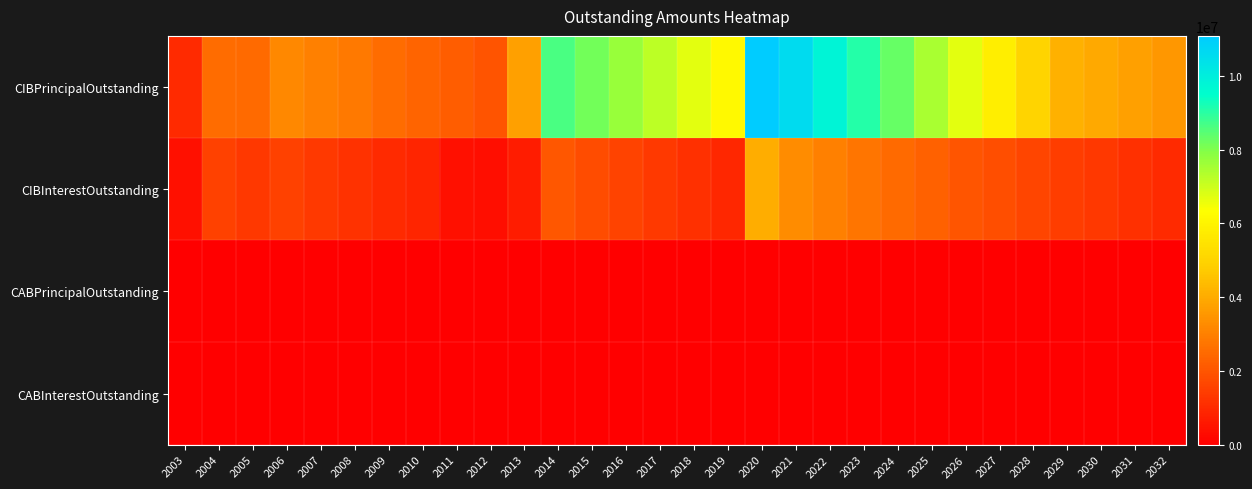

Reading left to right, list all the values displayed in this chart.

CIBPrincipalOutstanding: 2003=1031000.0	2004=2531000.0	2005=2485000.0	2006=3184000.0	2007=3032000.0	2008=2854000.0	2009=2530000.0	2010=2350000.0	2011=2200000.0	2012=1975000.0	2013=3745000.0	2014=8635000.0	2015=8170000.0	2016=7690000.0	2017=7200000.0	2018=6695000.0	2019=6175000.0	2020=11090000.0	2021=10580000.0	2022=9830000.0	2023=9065000.0	2024=8285000.0	2025=7490000.0	2026=6675000.0	2027=5840000.0	2028=4995000.0	2029=4135000.0	2030=3945000.0	2031=3750000.0	2032=3545000.0
CIBInterestOutstanding: 2003=391163.8	2004=1528041.2	2005=1339236.2	2006=1550892.3	2007=1364700.5	2008=1202939.8	2009=1029369.0	2010=893073.2	2011=412187.5	2012=351962.5	2013=680773.0	2014=2047347.0	2015=1801242.2	2016=1567168.0	2017=1346634.0	2018=1140355.8	2019=949167.0	2020=4054985.8	2021=3285160.0	2022=3005455.0	2023=2739935.0	2024=2488910.0	2025=2252690.0	2026=2031625.0	2027=1826105.0	2028=1636440.0	2029=1462900.0	2030=1301300.0	2031=1147400.0	2032=1001500.0
CABPrincipalOutstanding: 2003=0.0	2004=0.0	2005=0.0	2006=0.0	2007=0.0	2008=0.0	2009=0.0	2010=0.0	2011=0.0	2012=0.0	2013=0.0	2014=0.0	2015=0.0	2016=0.0	2017=0.0	2018=0.0	2019=0.0	2020=0.0	2021=0.0	2022=0.0	2023=0.0	2024=0.0	2025=0.0	2026=0.0	2027=0.0	2028=0.0	2029=0.0	2030=0.0	2031=0.0	2032=0.0
CABInterestOutstanding: 2003=0.0	2004=0.0	2005=0.0	2006=0.0	2007=0.0	2008=0.0	2009=0.0	2010=0.0	2011=0.0	2012=0.0	2013=0.0	2014=0.0	2015=0.0	2016=0.0	2017=0.0	2018=0.0	2019=0.0	2020=0.0	2021=0.0	2022=0.0	2023=0.0	2024=0.0	2025=0.0	2026=0.0	2027=0.0	2028=0.0	2029=0.0	2030=0.0	2031=0.0	2032=0.0